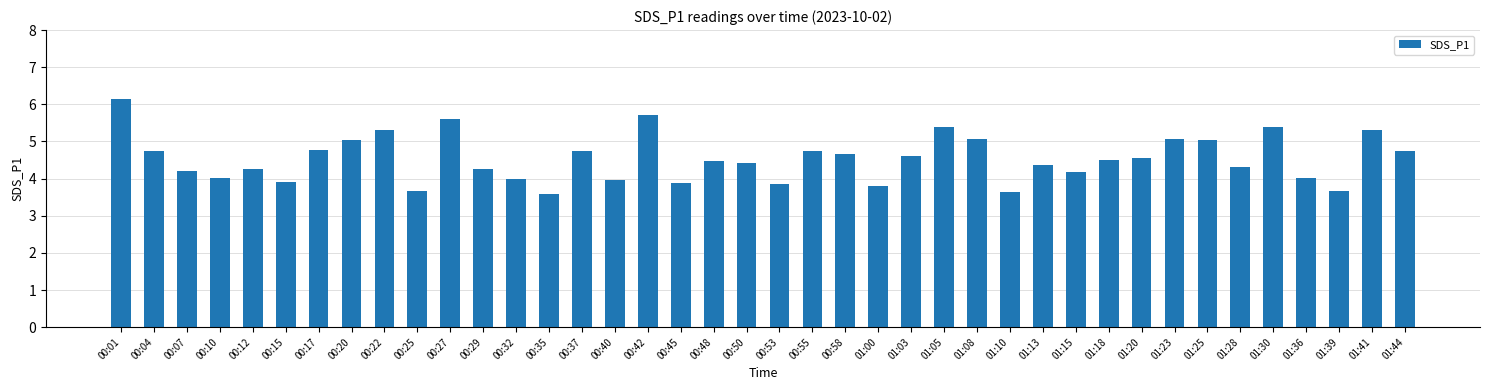

What is the difference between the values at 00:42 and 00:17?

0.9